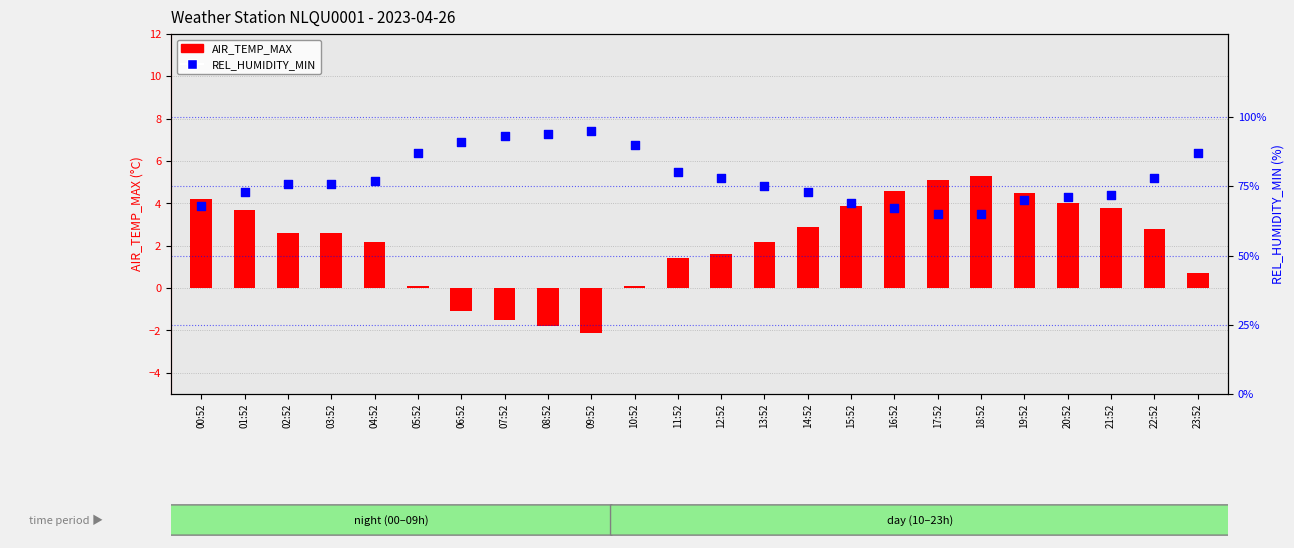

Which series reaches the maximum Y coordinate?

REL_HUMIDITY_MIN